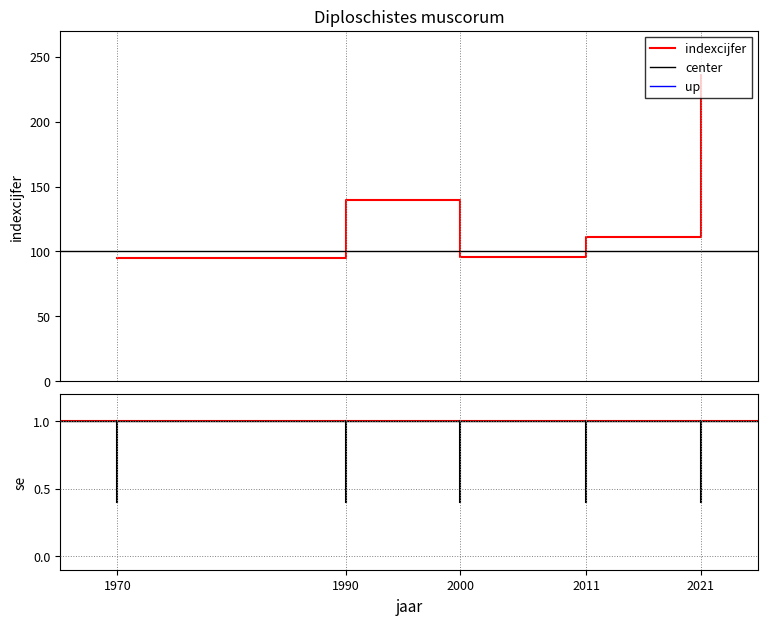

How many interior local peaks (higher than both neighbors) does the data have?

1